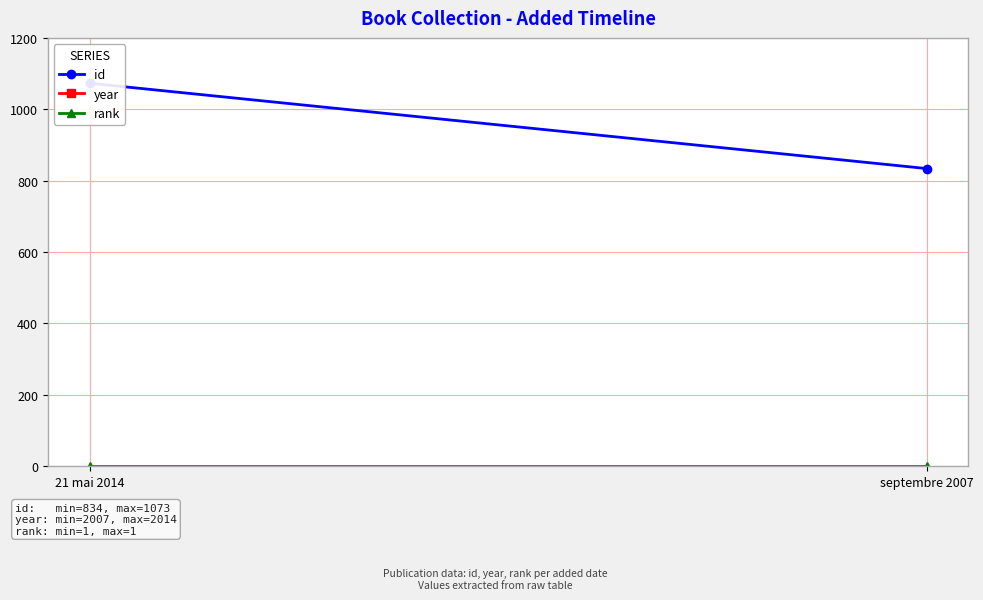

Which series has the largest total across all categories?

year